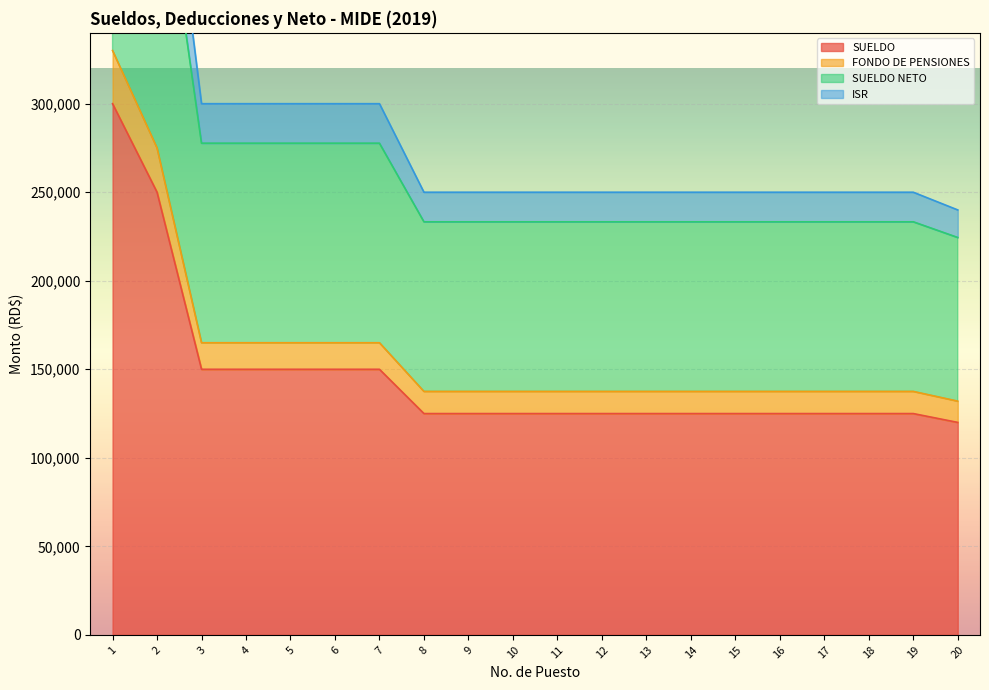

Rank the series by their maximum value, from lowest to highest.

SUELDO, FONDO DE PENSIONES, SUELDO NETO, ISR